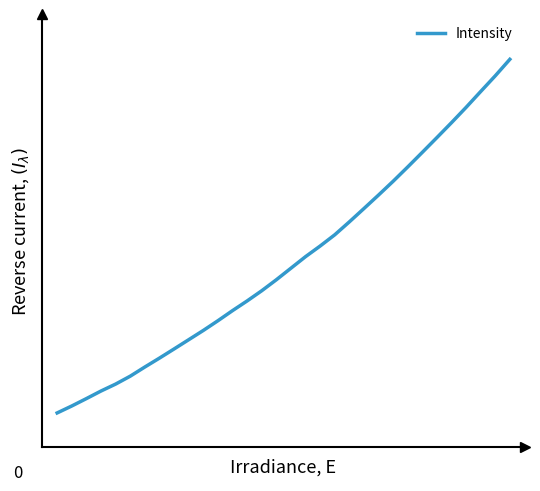

Does the chart have visible grid lines?

No